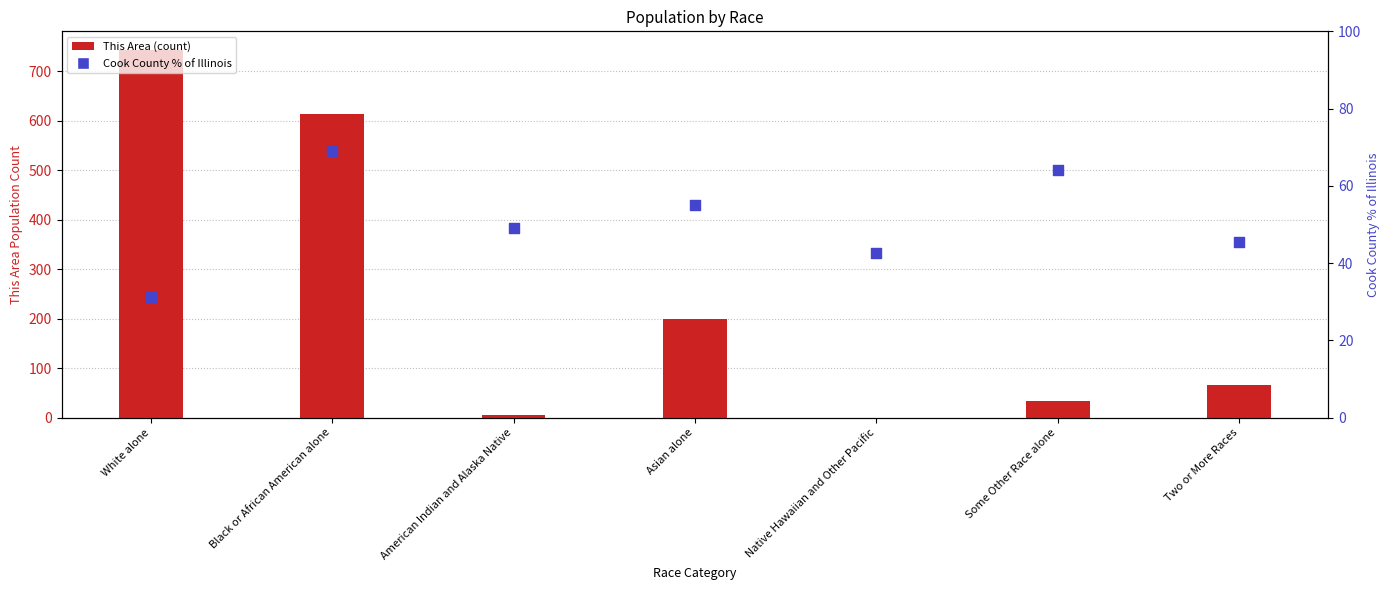

At which category is the sum across all series the highest?

White alone